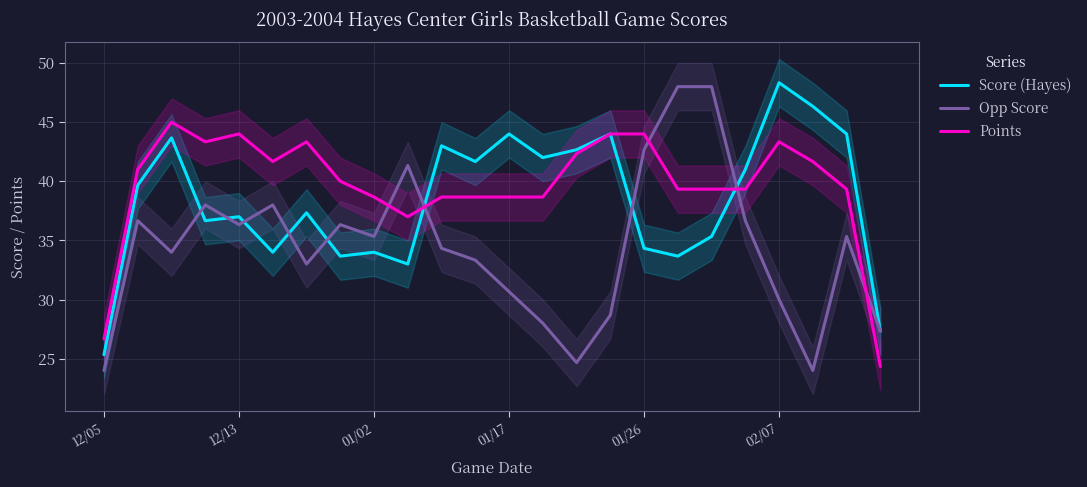

Between 15 and 21, which series saw the biggest shift?

Opp Score